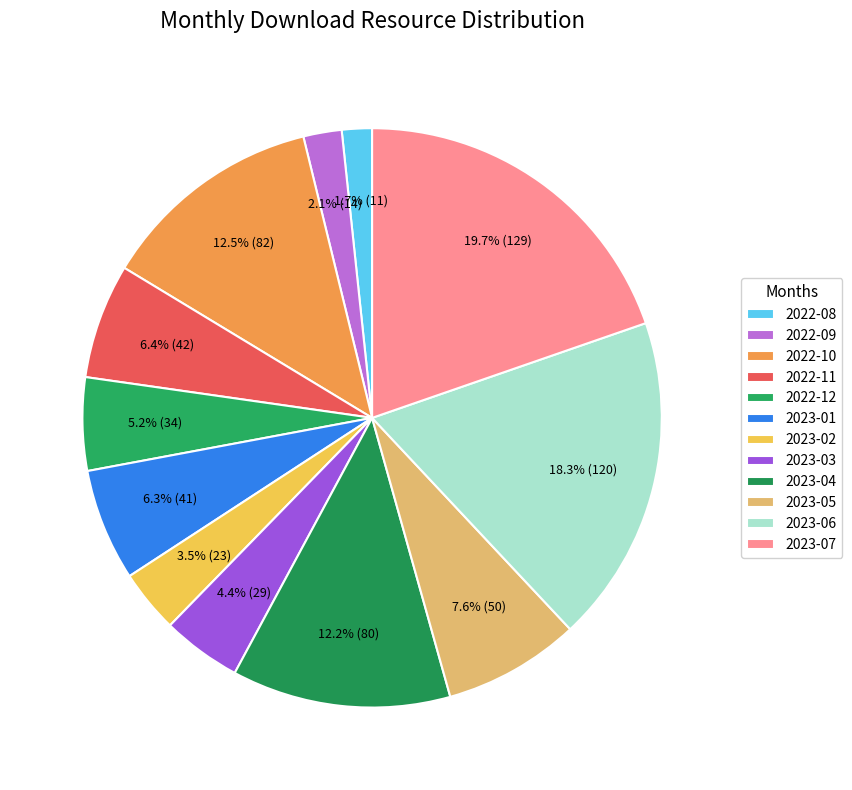

Between 2023-04 and 2023-01, which is larger?

2023-04